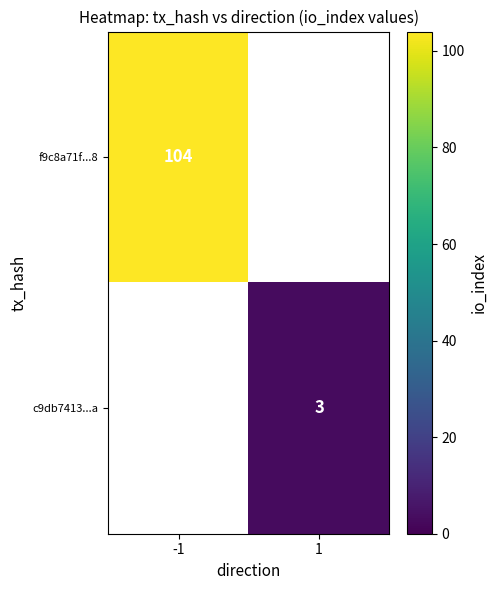

The f9c8a71f...8 series shows 104 at -1. True or false?

True